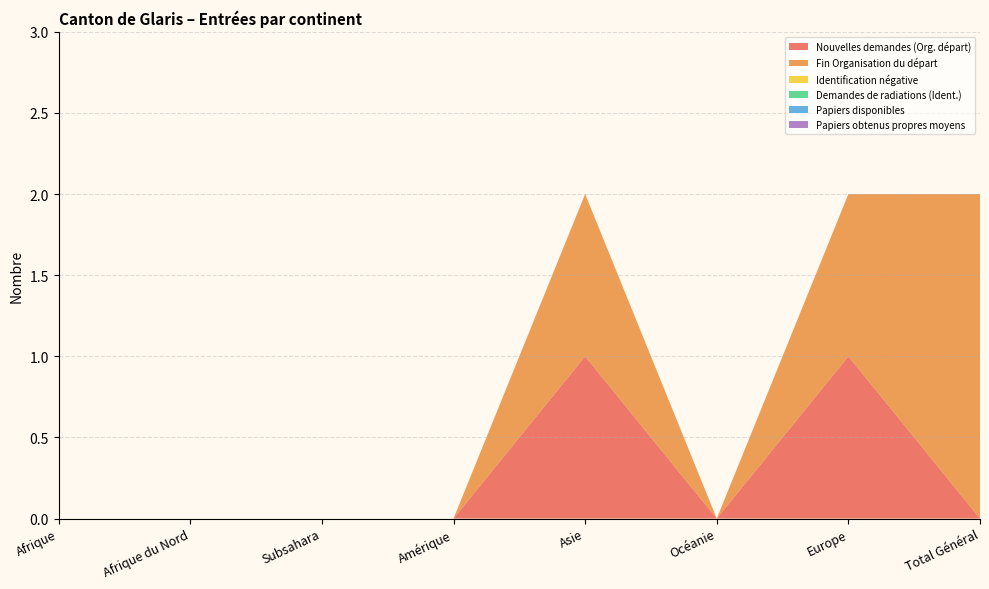

Reading right to left, what are all the values shown in this chart?

Nouvelles demandes (Org. départ): 0	1	0	1	0	0	0	0
Fin Organisation du départ: 2	1	0	1	0	0	0	0
Identification négative: 0	0	0	0	0	0	0	0
Demandes de radiations (Ident.): 0	0	0	0	0	0	0	0
Papiers disponibles: 0	0	0	0	0	0	0	0
Papiers obtenus propres moyens: 0	0	0	0	0	0	0	0